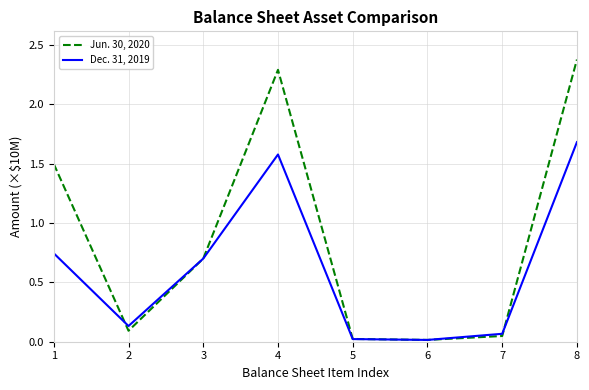

What is the approximate value of Jun. 30, 2020 at 8?

2.4